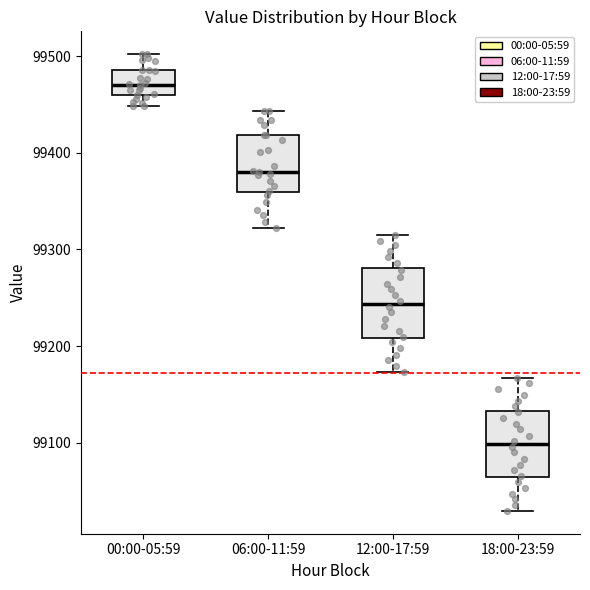

Which box has the highest median line?

00:00-05:59